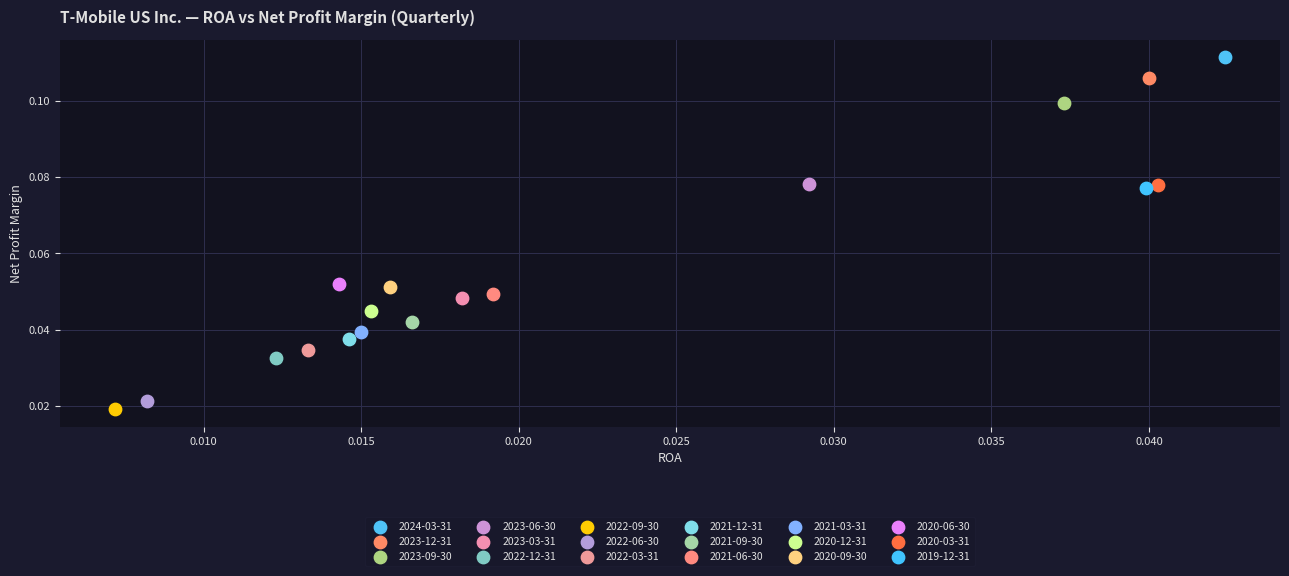

Which series reaches the minimum Y coordinate?

2022-09-30